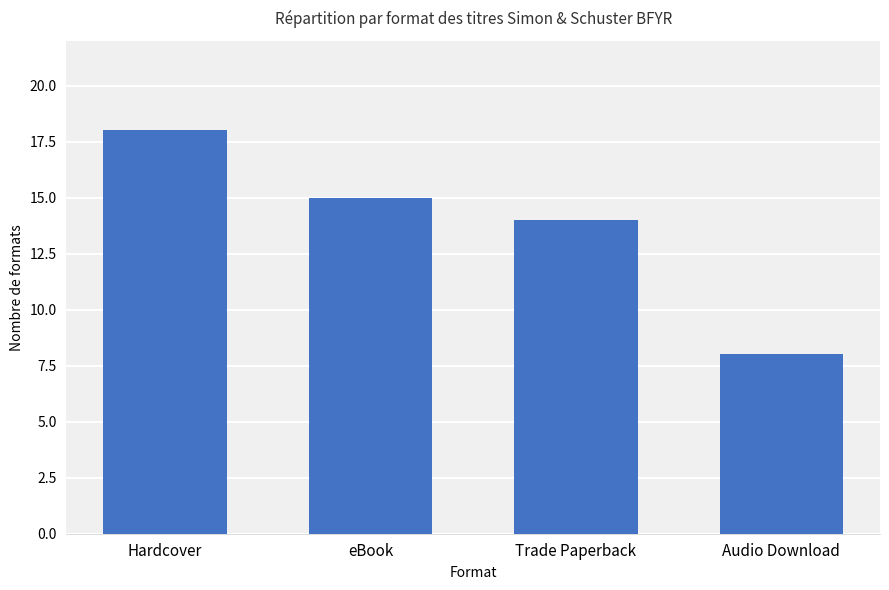

At which label does the data first exceed 15?

Hardcover